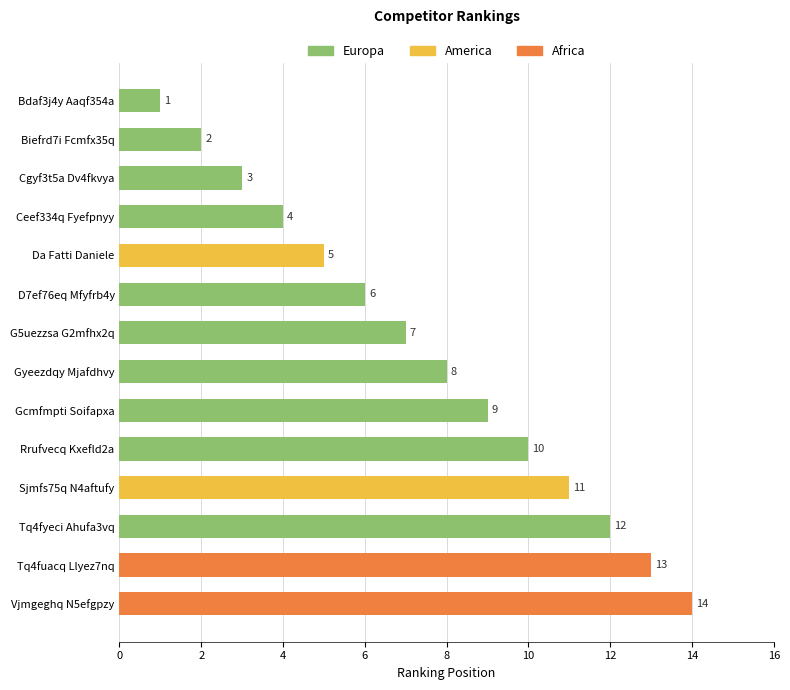

Rank the categories by value from highest to lowest.

Vjmgeghq N5efgpzy, Tq4fuacq Llyez7nq, Tq4fyeci Ahufa3vq, Sjmfs75q N4aftufy, Rrufvecq Kxefld2a, Gcmfmpti Soifapxa, Gyeezdqy Mjafdhvy, G5uezzsa G2mfhx2q, D7ef76eq Mfyfrb4y, Da Fatti Daniele, Ceef334q Fyefpnyy, Cgyf3t5a Dv4fkvya, Biefrd7i Fcmfx35q, Bdaf3j4y Aaqf354a